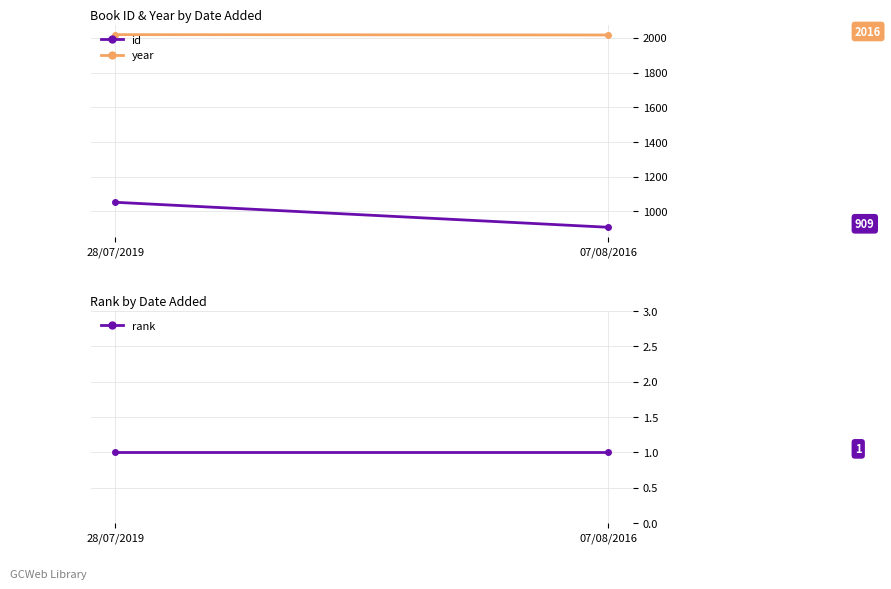

What is the difference between the year values at 28/07/2019 and 07/08/2016?

2